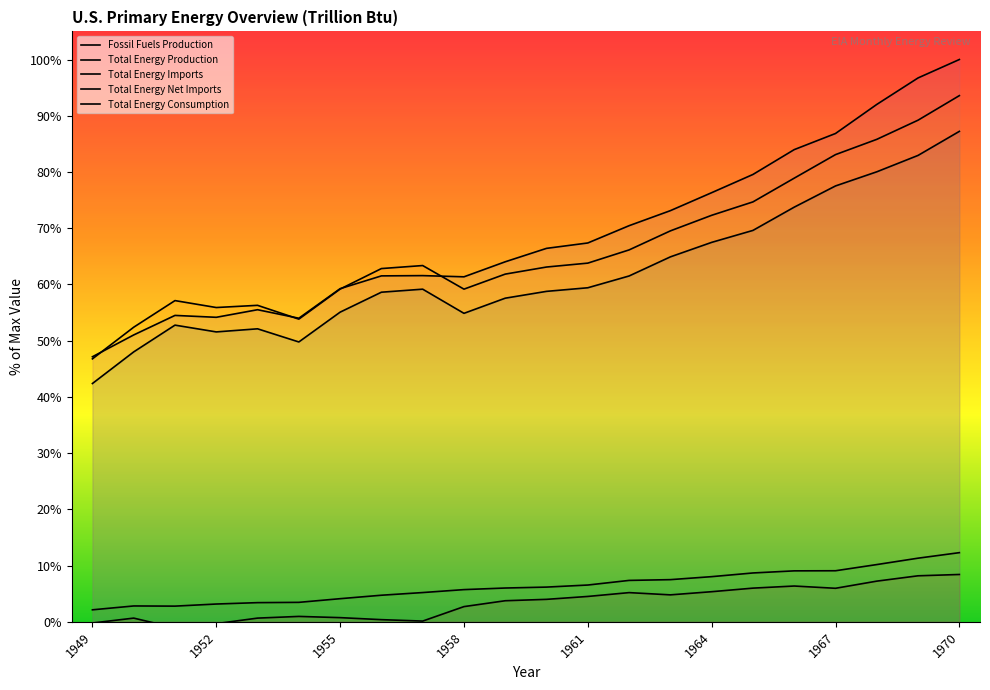

Which label corresponds to the largest value in the chart?

1970